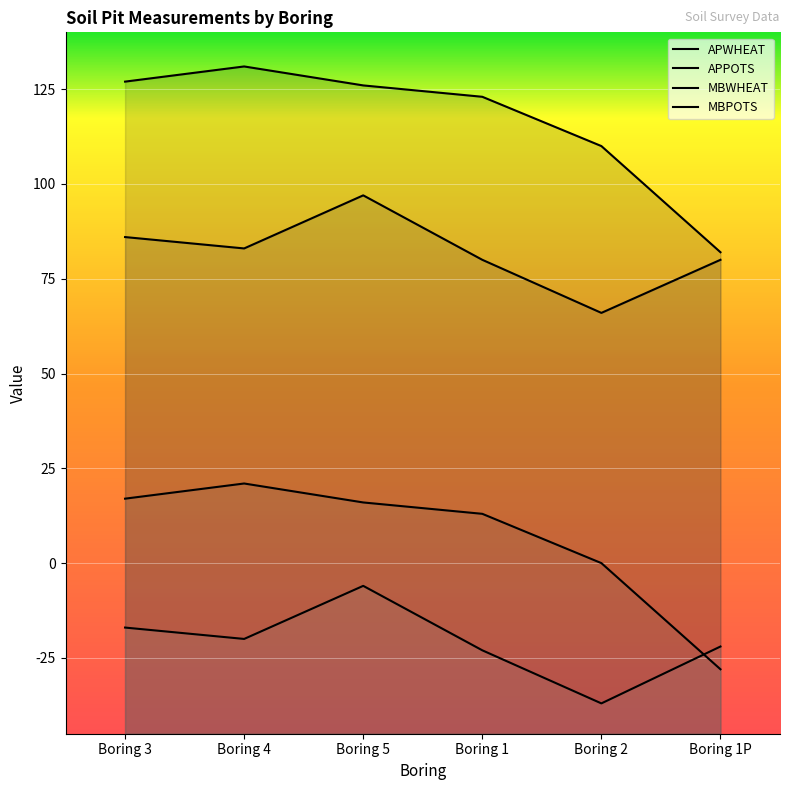

True or false: APPOTS and MBPOTS intersect in this chart.

False